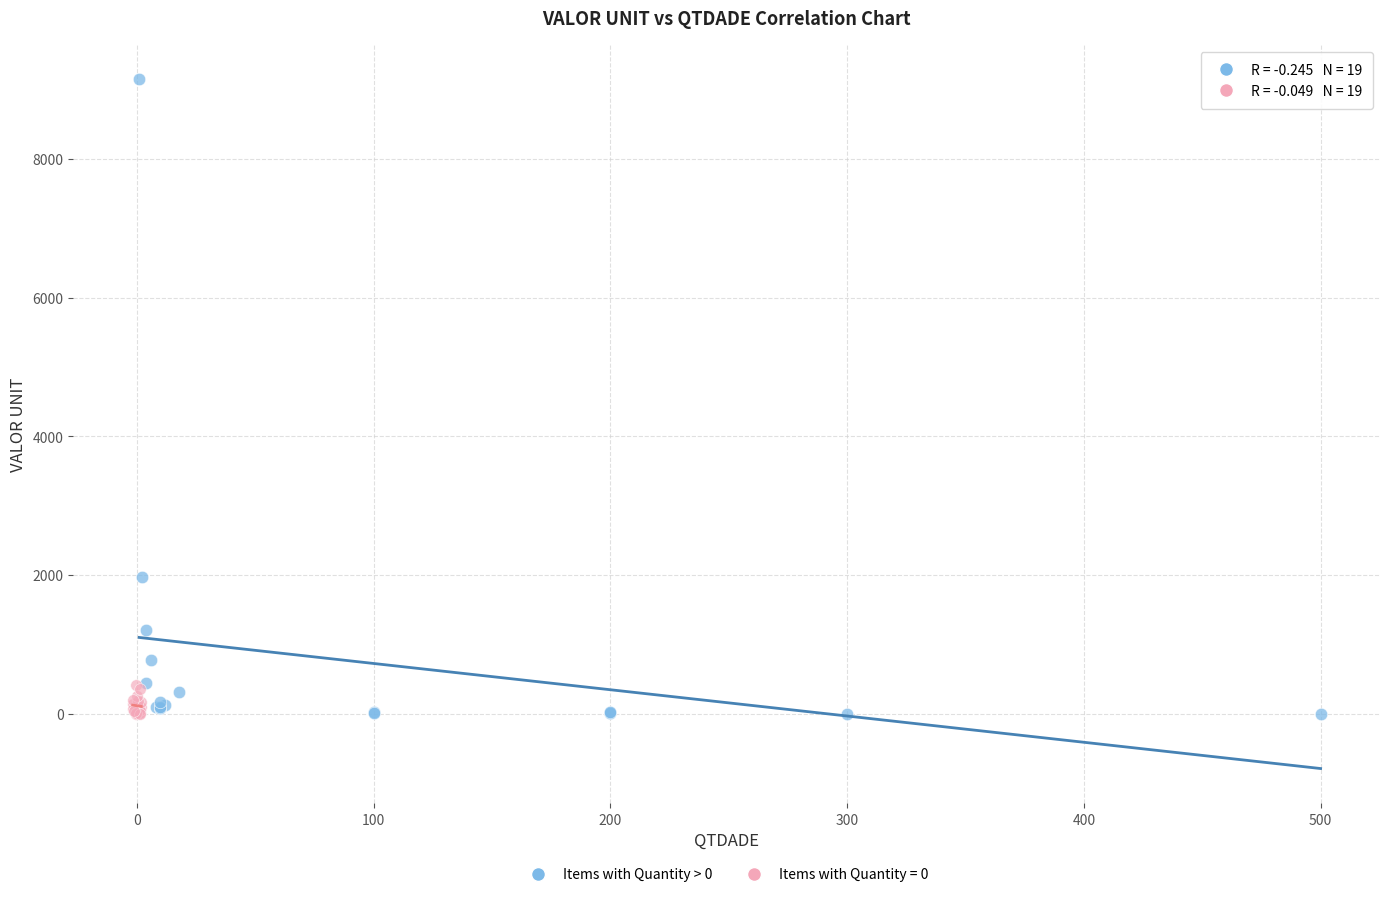

Which series reaches the maximum Y coordinate?

Items with Quantity > 0